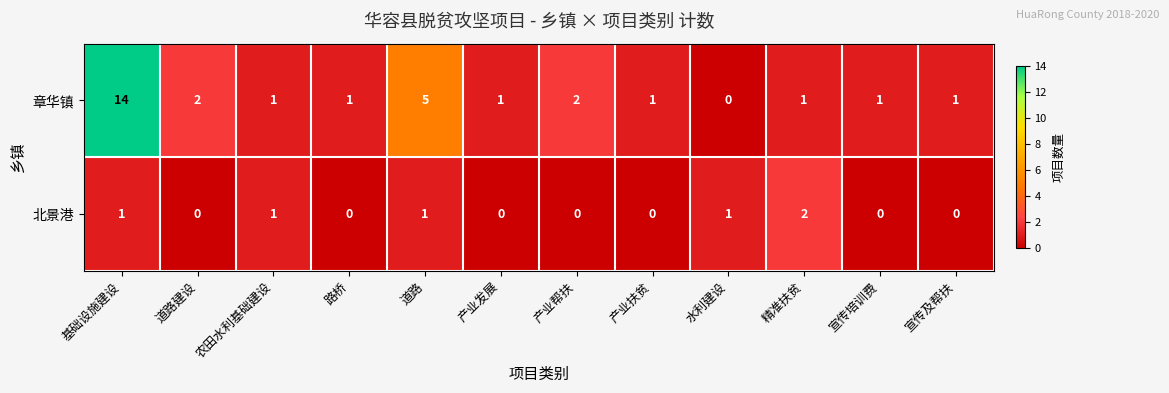

How many values in 北景港 are above zero?

5